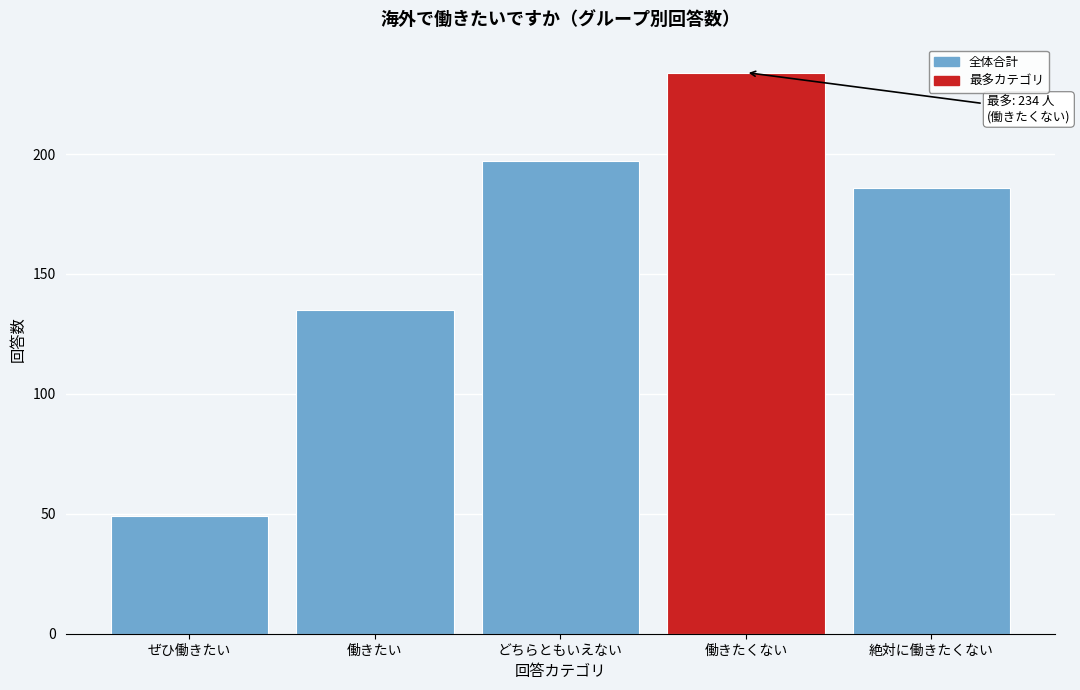

Reading left to right, list all the values displayed in this chart.

ぜひ働きたい=49	働きたい=135	どちらともいえない=197	働きたくない=234	絶対に働きたくない=186